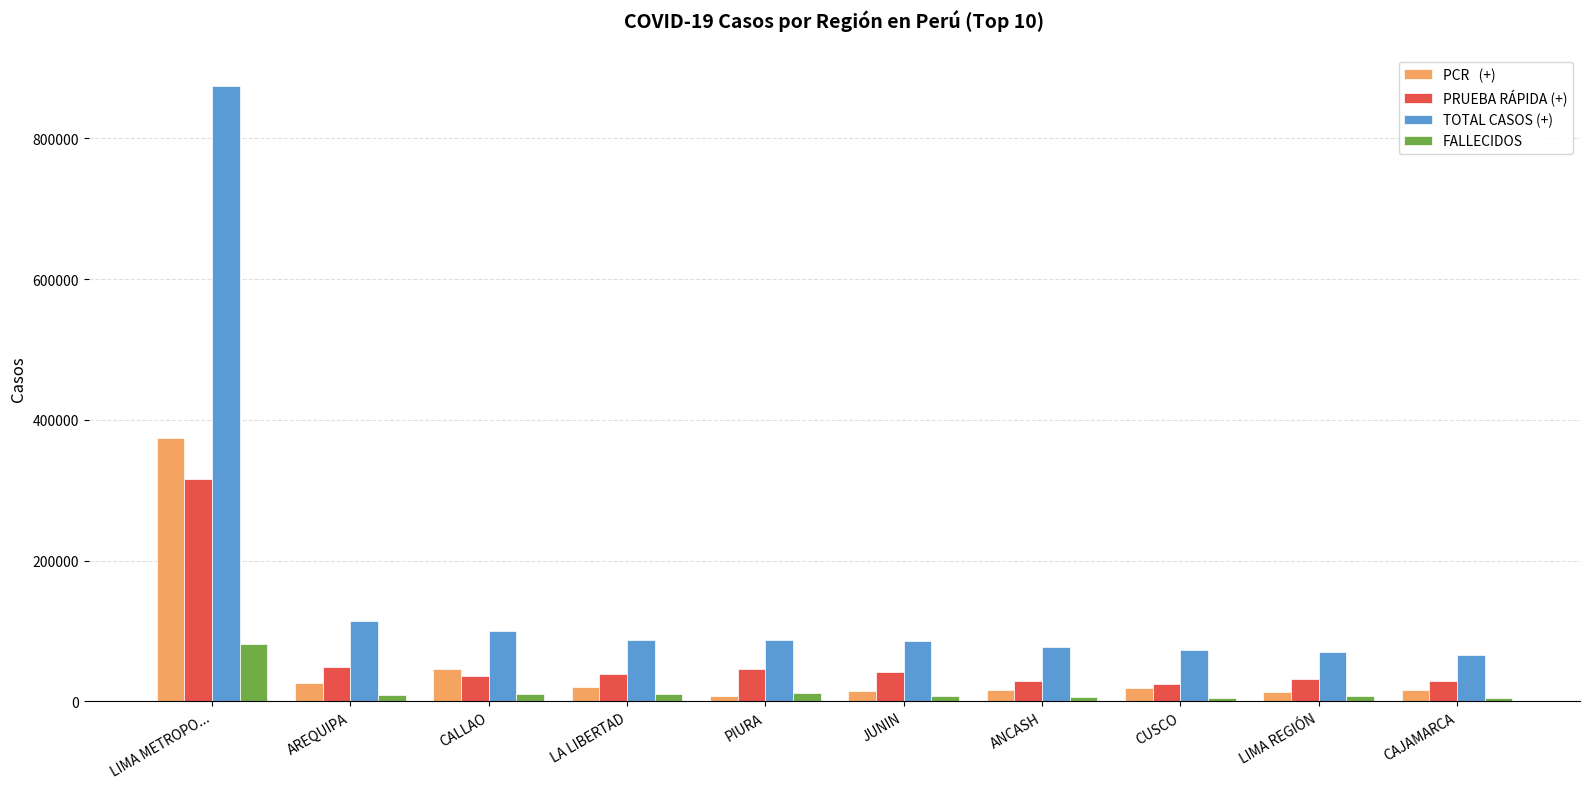

At which category is the sum across all series the highest?

LIMA METROPO...